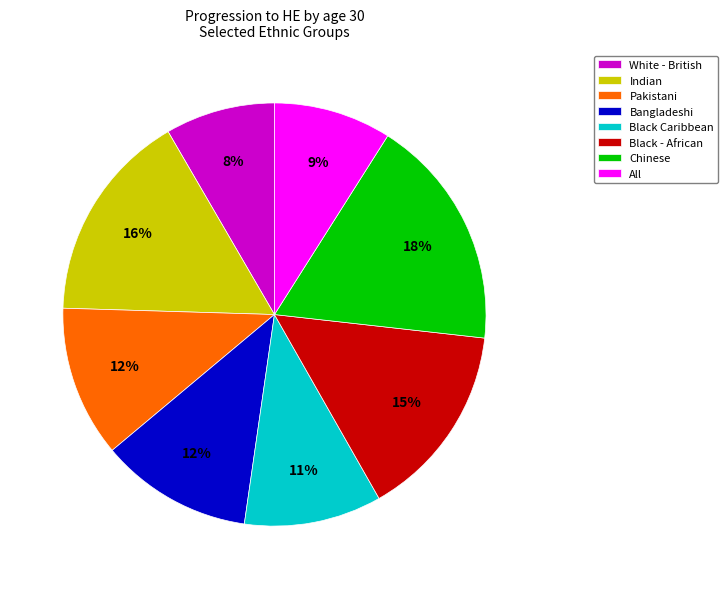

How many slices are in this pie chart?

8